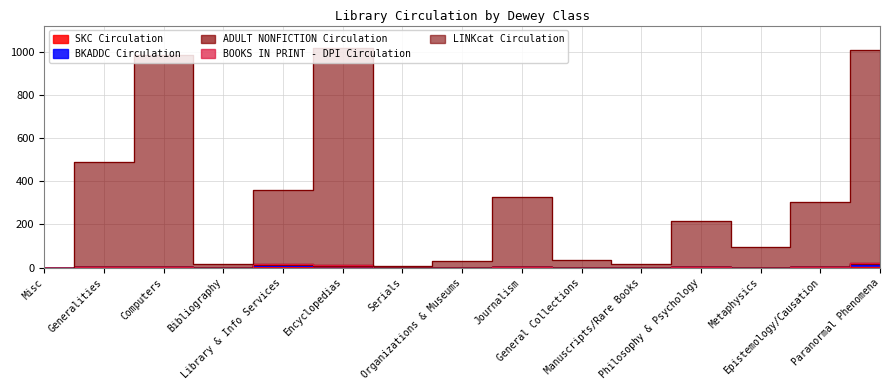

Read the LINKcat Circulation value at Library & Info Services.

343